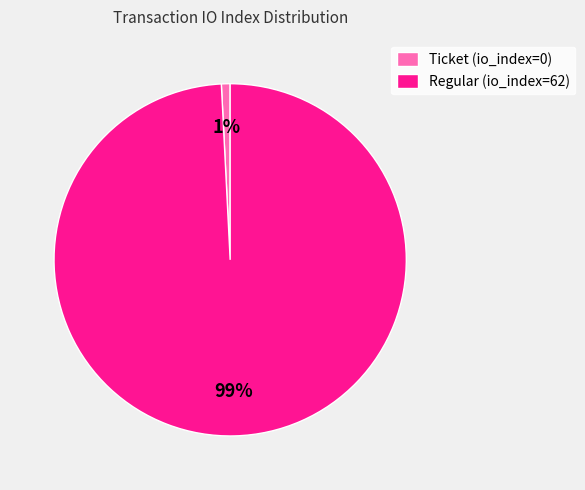

Is Ticket (io_index=0) the majority of the pie?

No